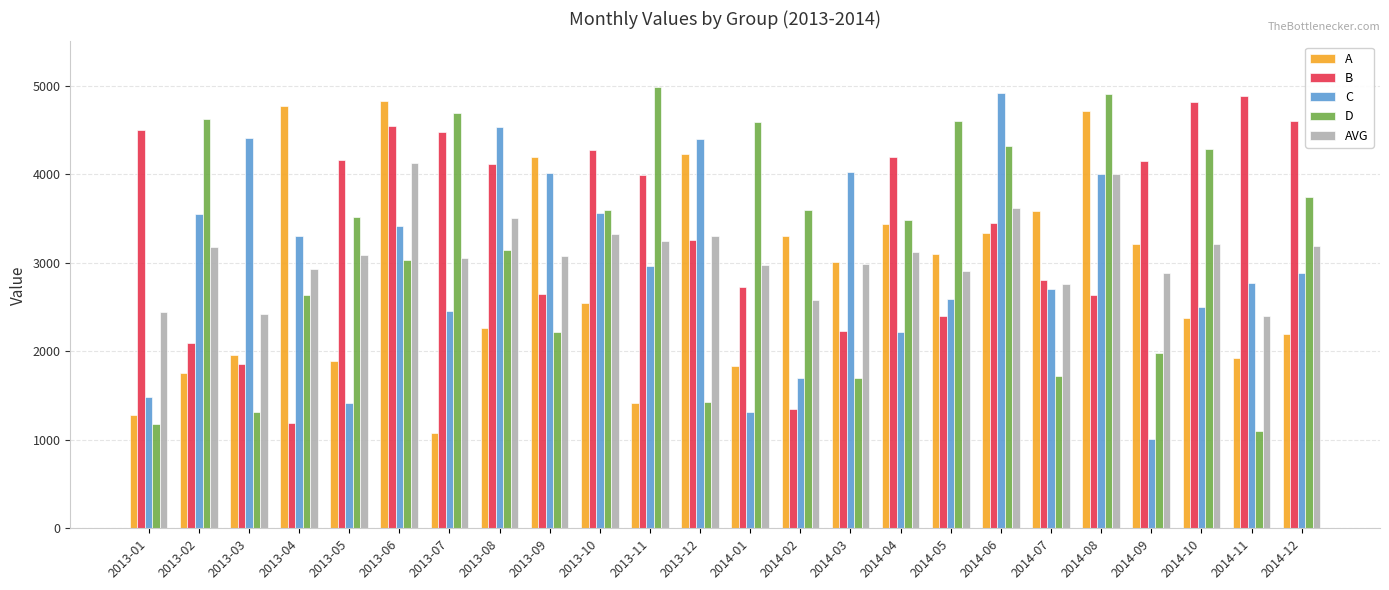

Rank the series by their average value, from lowest to highest.

A, C, AVG, D, B